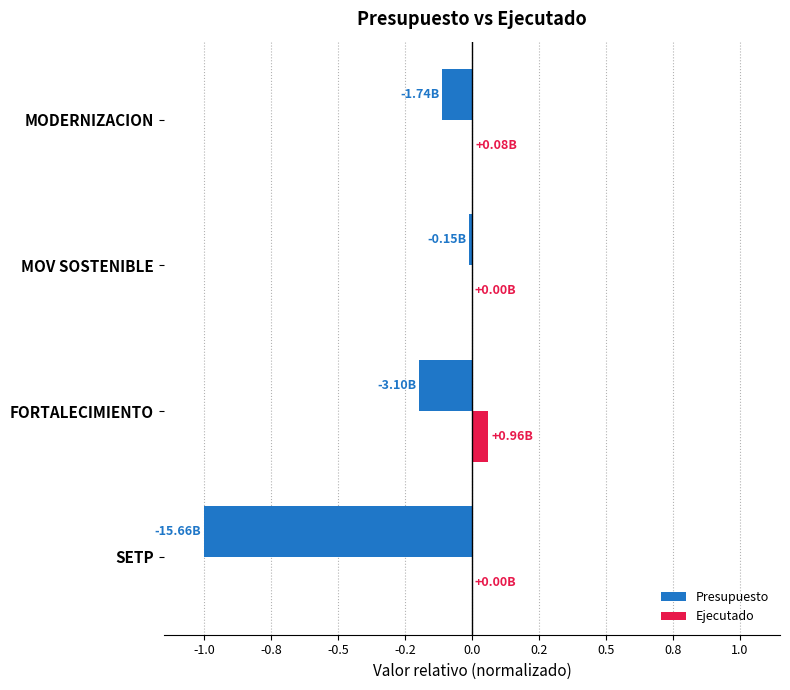

At how many categories does at least one series exceed 0?

2